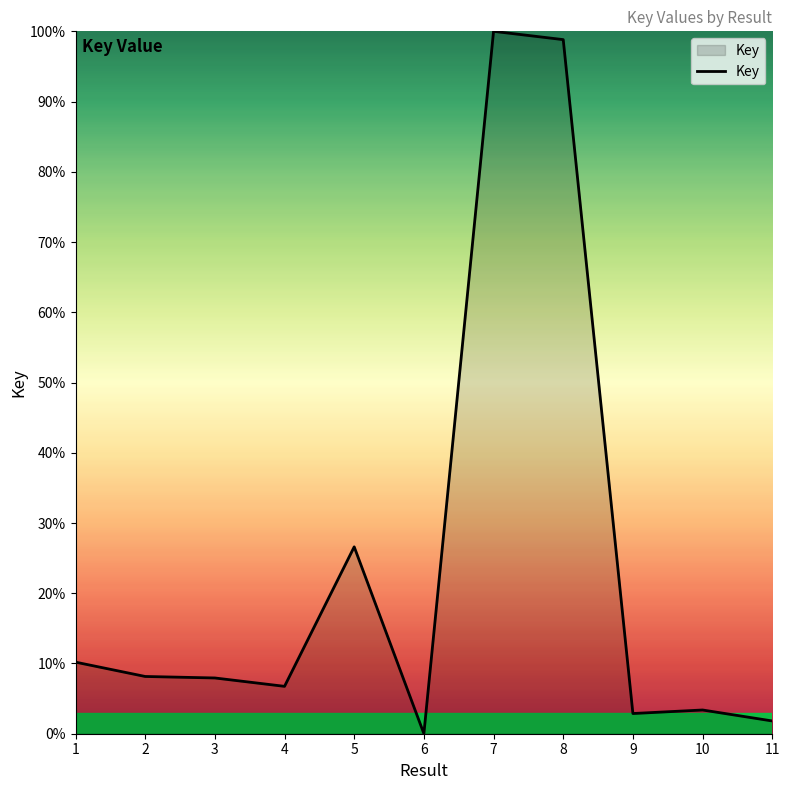

How many lines are shown in the chart?

1